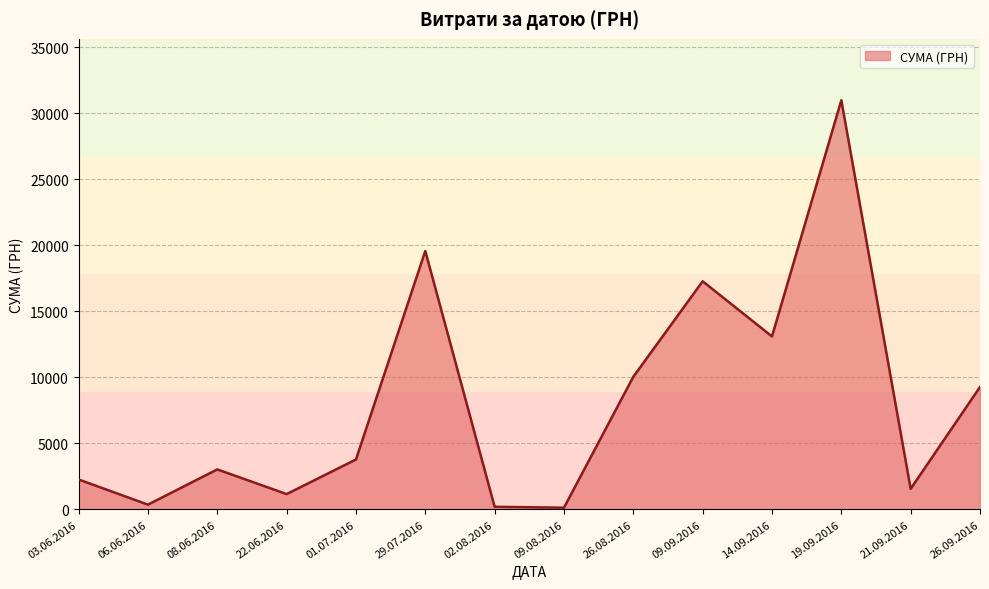

What is the maximum value shown in the chart?

30993.8